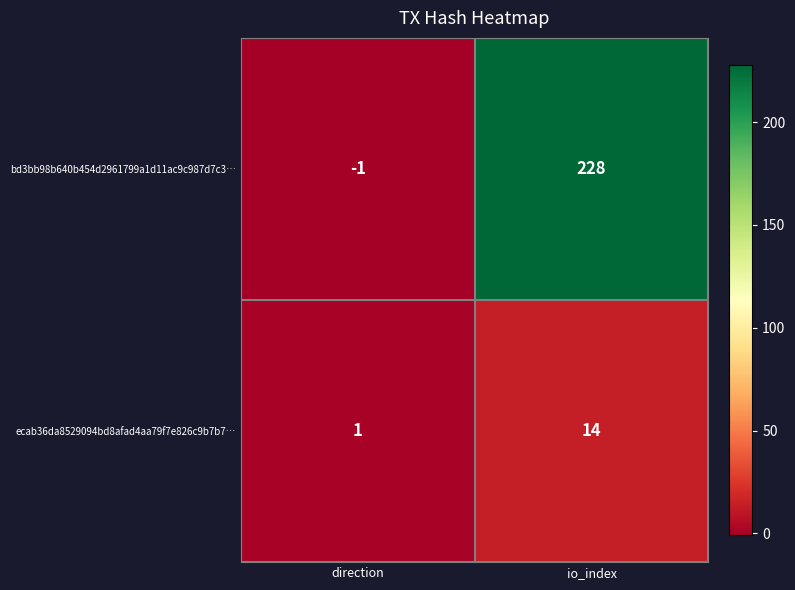

Where is ecab36da8529094bd8afad4aa79f7e826c9b7b7… nearest to the value 7?

direction